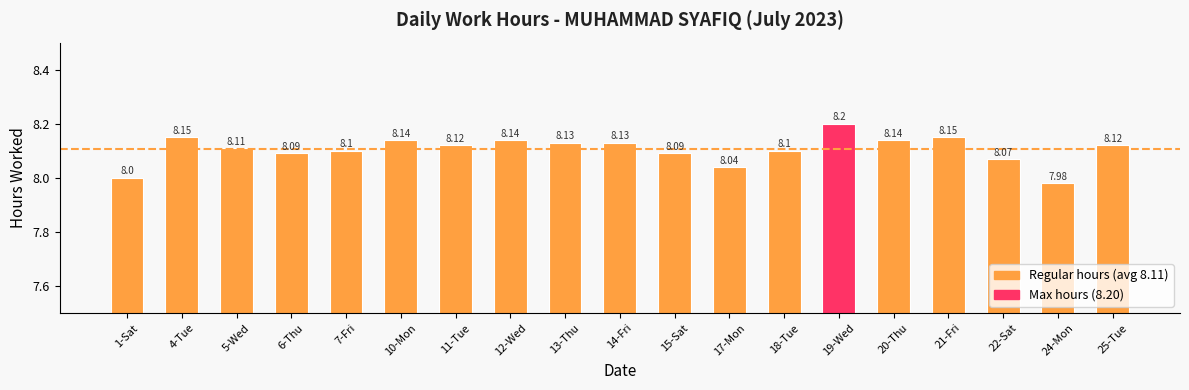

Reading right to left, what are all the values shown in this chart?

8.1	8.0	8.1	8.2	8.1	8.2	8.1	8.0	8.1	8.1	8.1	8.1	8.1	8.1	8.1	8.1	8.1	8.2	8.0